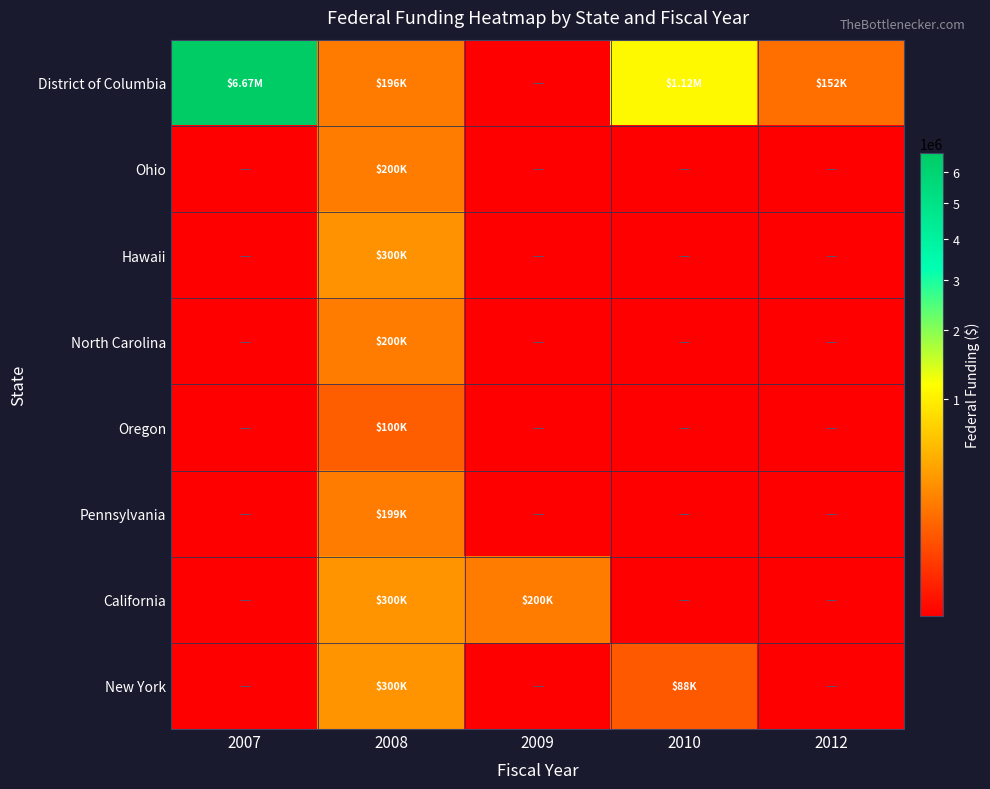

Reading left to right, transcribe all the data shown in this chart.

District of Columbia: 2007=6670500.0	2008=196016.0	2009=0.0	2010=1117002.0	2012=151699.0
Ohio: 2007=0.0	2008=200000.0	2009=0.0	2010=0.0	2012=0.0
Hawaii: 2007=0.0	2008=299571.0	2009=0.0	2010=0.0	2012=0.0
North Carolina: 2007=0.0	2008=200000.0	2009=0.0	2010=0.0	2012=0.0
Oregon: 2007=0.0	2008=99768.0	2009=0.0	2010=0.0	2012=0.0
Pennsylvania: 2007=0.0	2008=198744.0	2009=0.0	2010=0.0	2012=0.0
California: 2007=0.0	2008=299759.0	2009=199943.0	2010=0.0	2012=0.0
New York: 2007=0.0	2008=300000.0	2009=0.0	2010=87971.0	2012=0.0